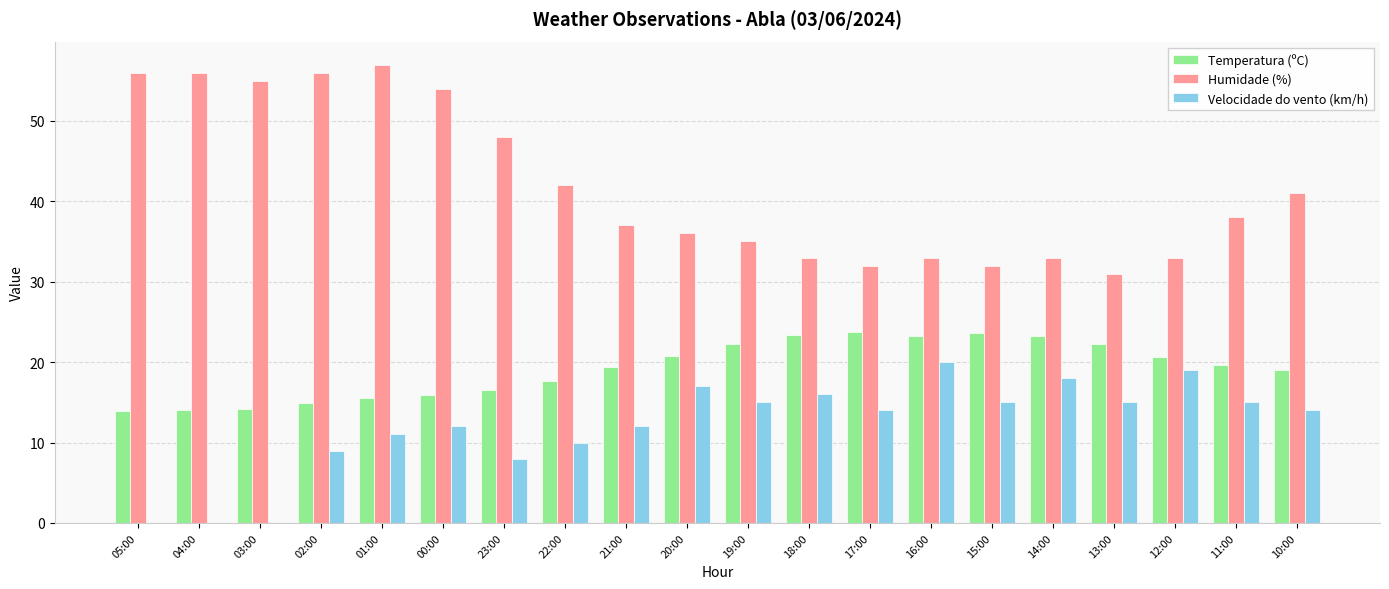

Where is Velocidade do vento (km/h) nearest to the value 10?

22:00